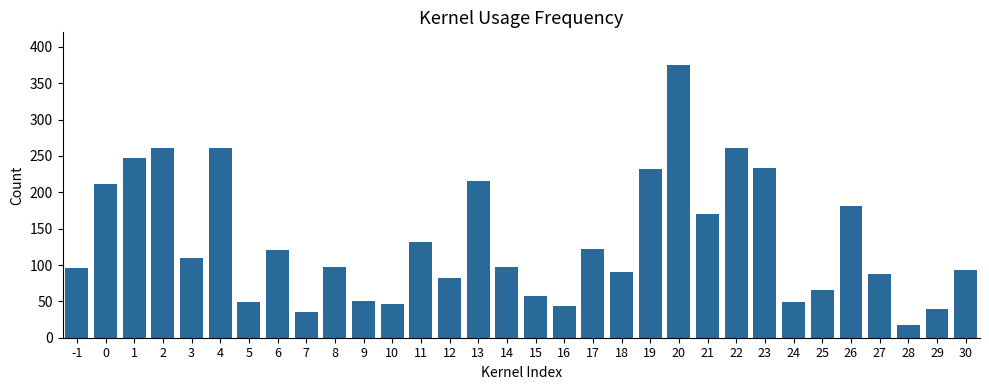

How many categories are shown in the chart?

32